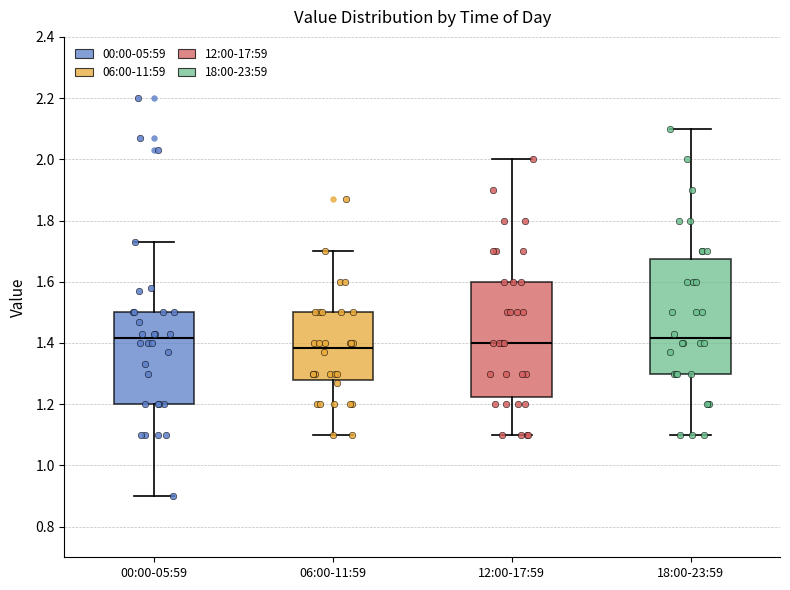

Reading left to right, transcribe this box plot: for each box, give where its median line is, the range the box spans, and where its two whiskers end, as read against the y-axis. The values are not printed on the chart, so give them approximately, as read against the axis.

00:00-05:59: median 1.42, box 1.20 to 1.50, whiskers 0.90 to 1.74
06:00-11:59: median 1.38, box 1.28 to 1.50, whiskers 1.10 to 1.70
12:00-17:59: median 1.40, box 1.22 to 1.60, whiskers 1.10 to 2.00
18:00-23:59: median 1.42, box 1.30 to 1.68, whiskers 1.10 to 2.10